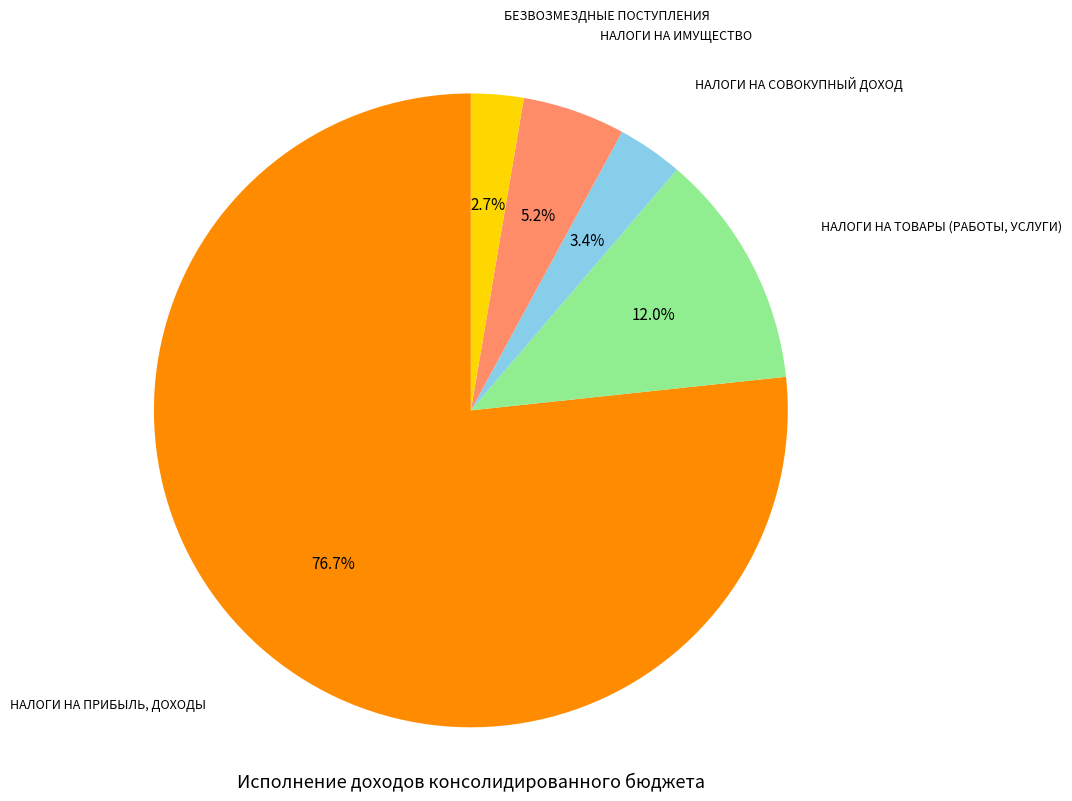

To the nearest percent, what is the average slice percentage?

20%